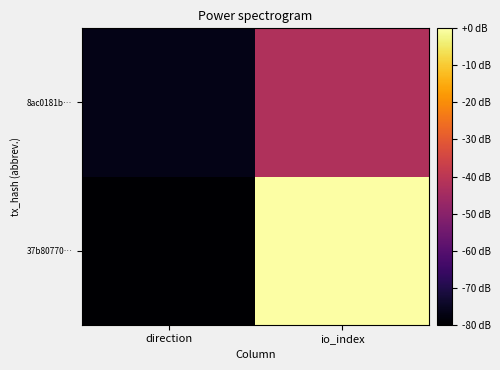

Count the number of categories in the chart.

2